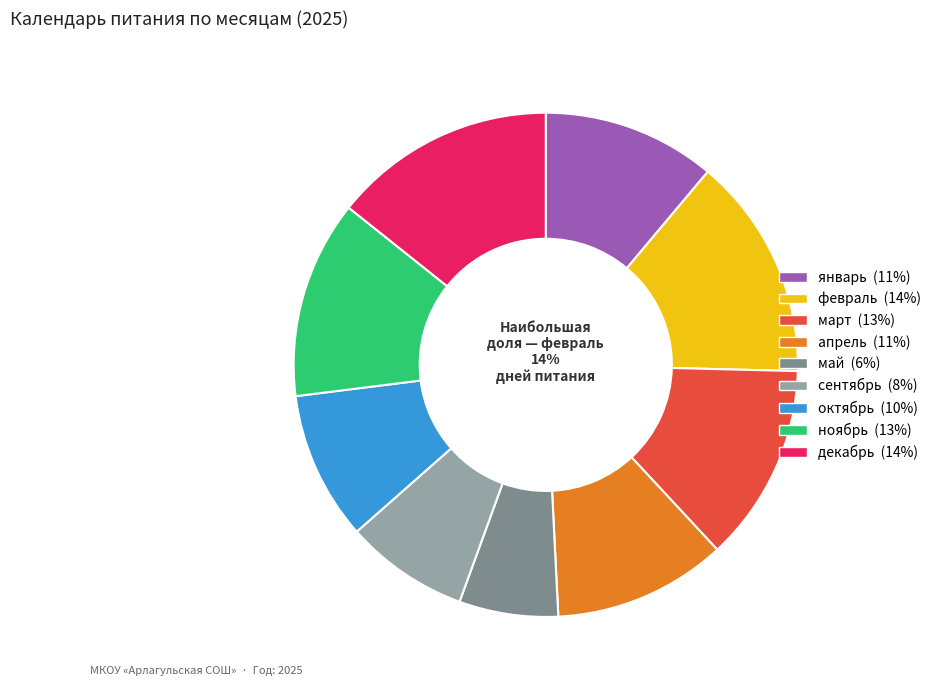

To the nearest percent, what percentage of the pie is май?

6%